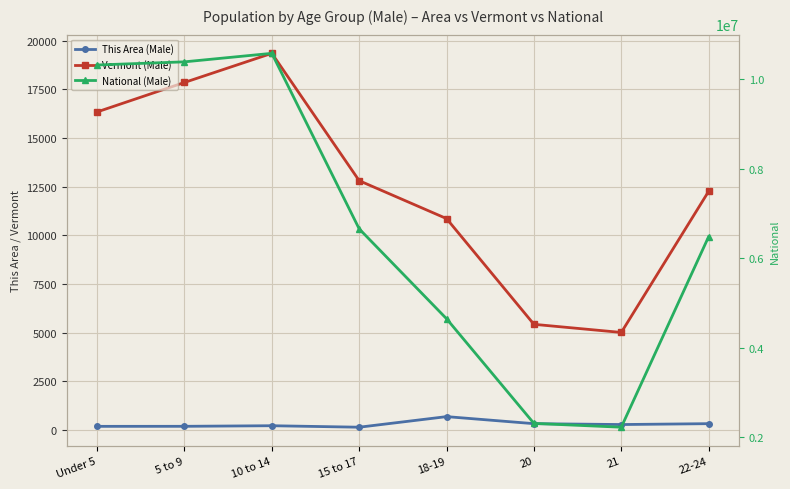

The National (Male) series shows 10579862 at 10 to 14. True or false?

True